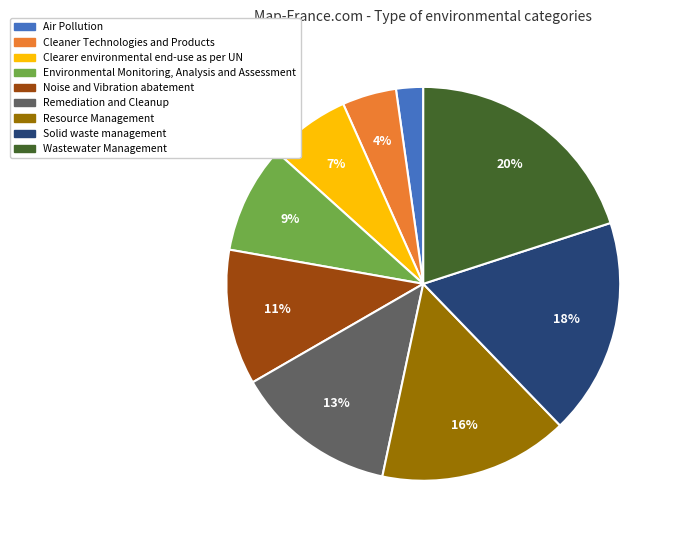

Which category has the smallest portion of the pie?

Air Pollution